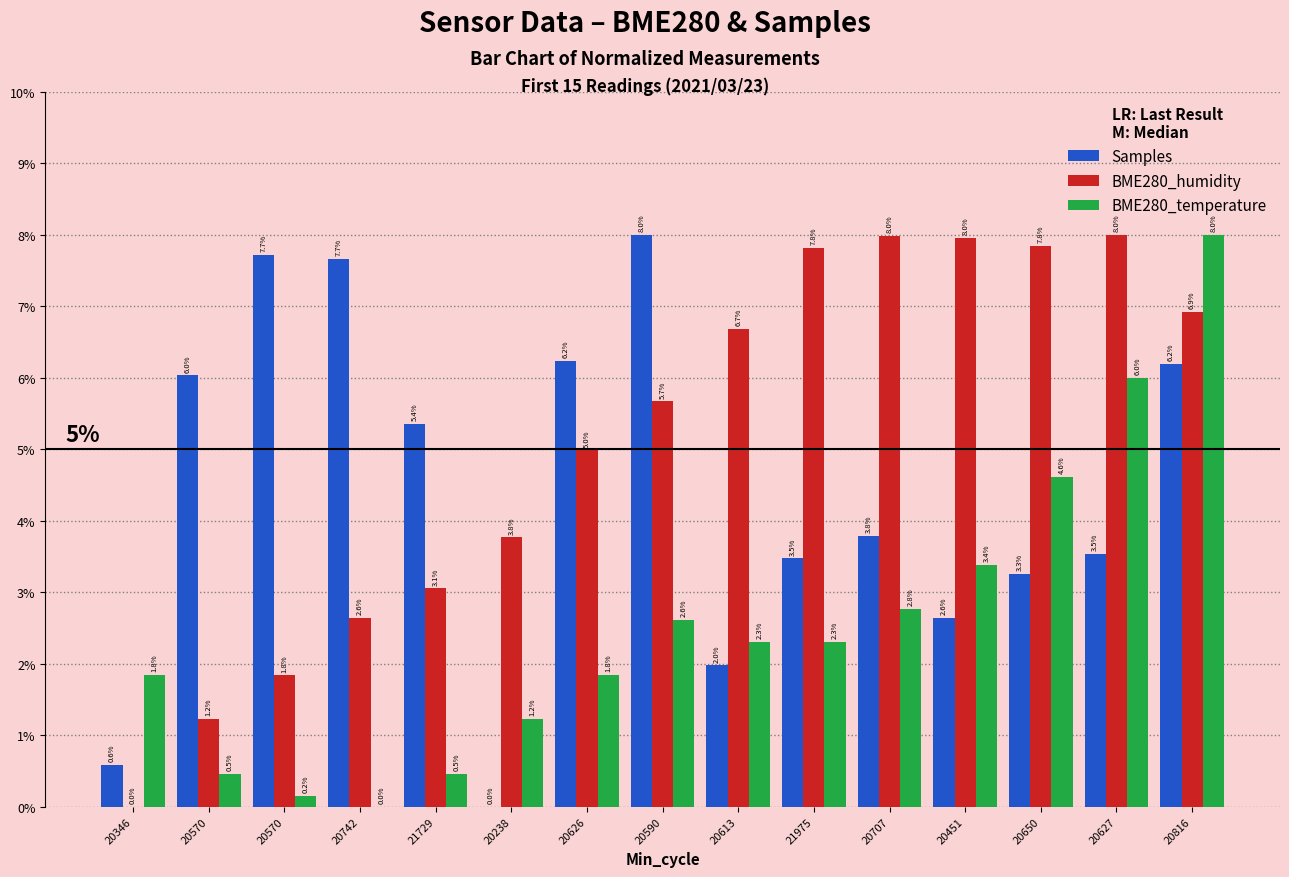

What is the difference between the maximum and second lowest values in the BME280_humidity series?

6.8